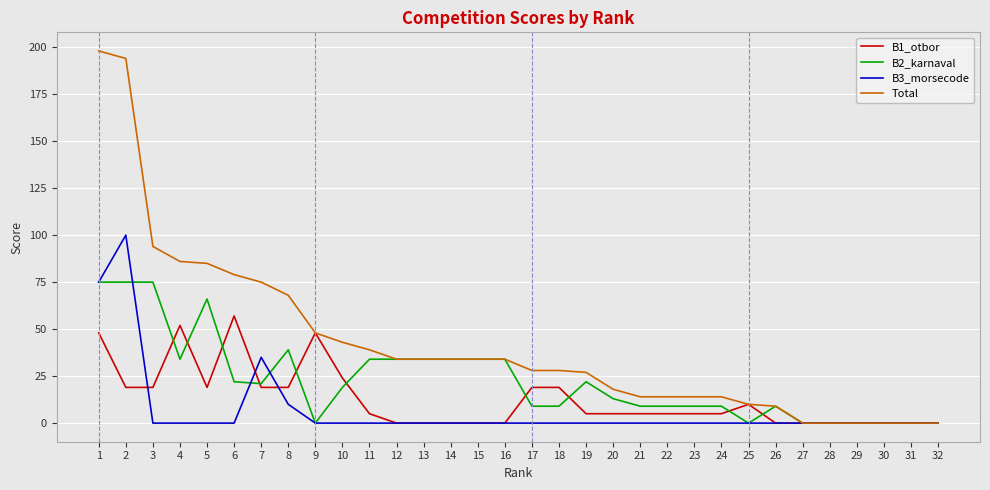

True or false: Total has a value of 37 at 6.

False